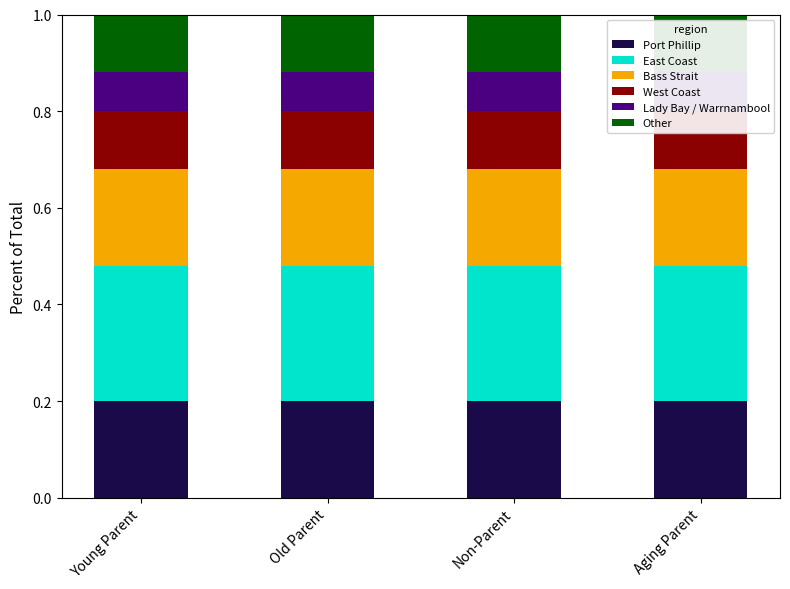

List the labels in order of East Coast value, smallest first.

Young Parent, Old Parent, Non-Parent, Aging Parent